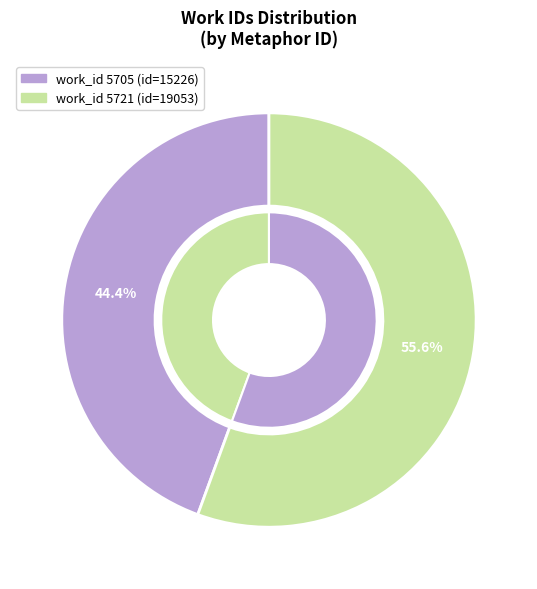

To the nearest percent, what is the difference between the largest and smallest slice percentages?

11%